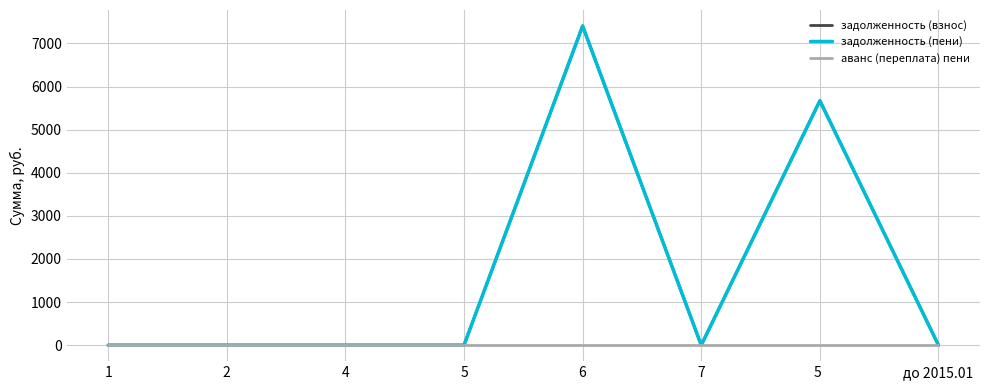

What is the difference between the maximum and minimum values in the задолженность (пени) series?

7406.2